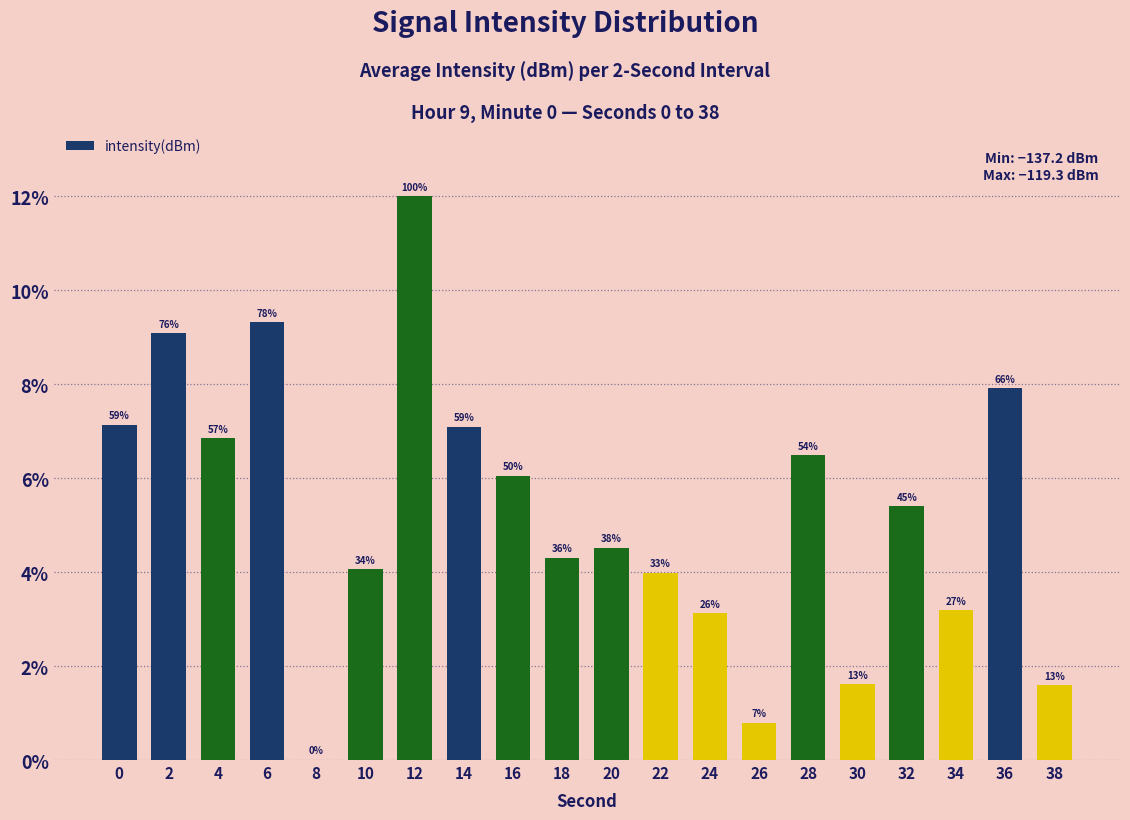

Reading left to right, transcribe all the data shown in this chart.

0=7.1	2=9.1	4=6.9	6=9.3	8=0.0	10=4.1	12=12.0	14=7.1	16=6.0	18=4.3	20=4.5	22=4.0	24=3.1	26=0.8	28=6.5	30=1.6	32=5.4	34=3.2	36=7.9	38=1.6